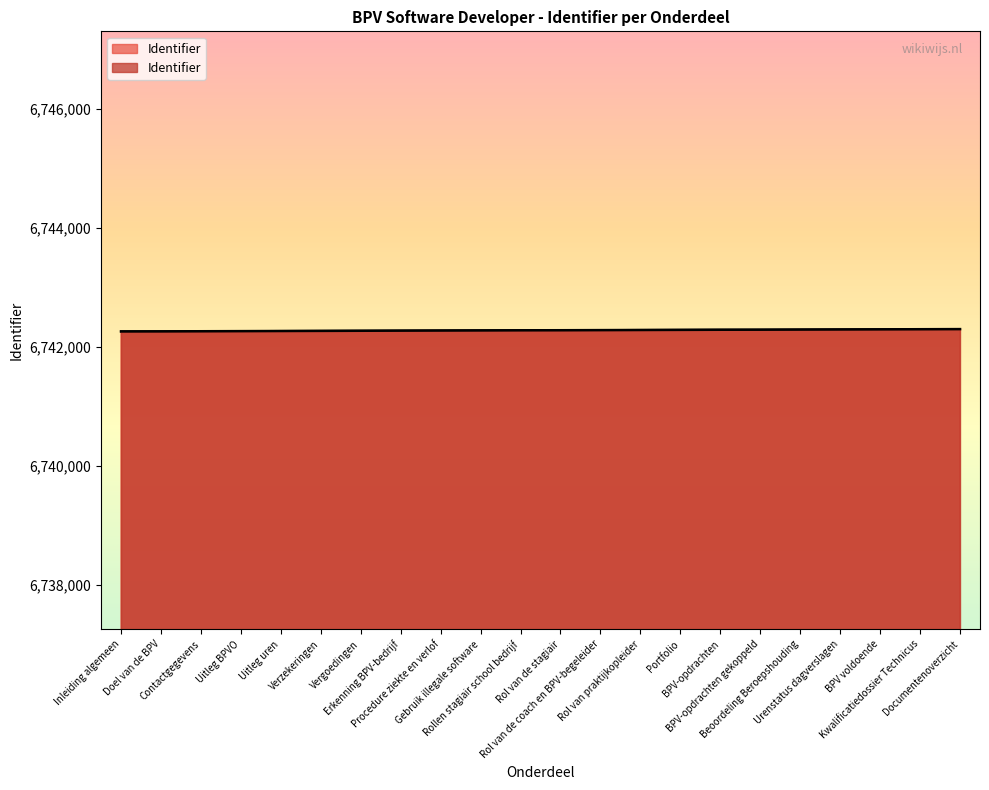

What is the approximate value at Uitleg uren?

6742266